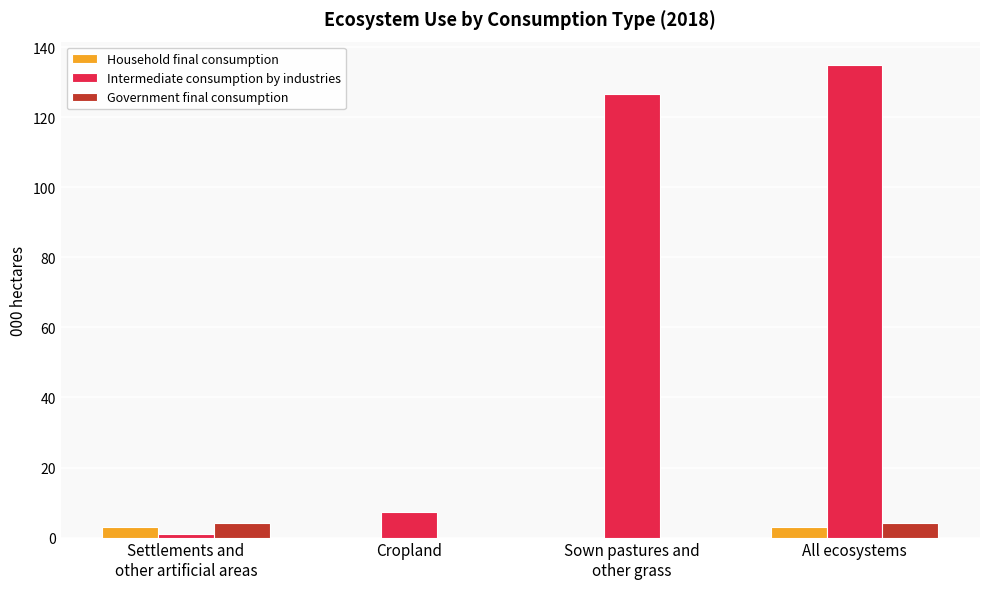

Between Cropland and Sown pastures and
other grass, which series saw the biggest shift?

Intermediate consumption by industries